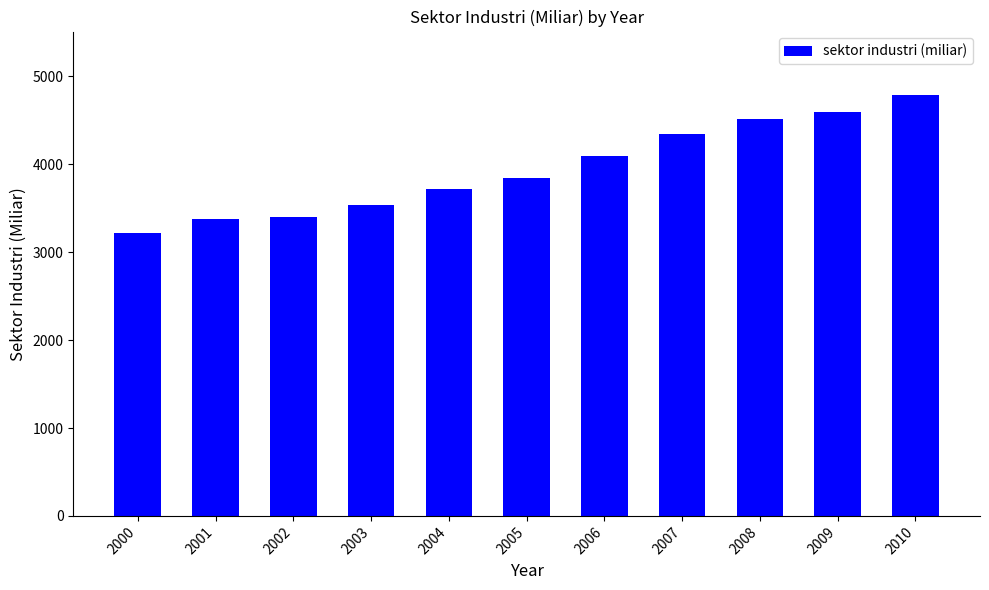

How many data points are above 3842?

6